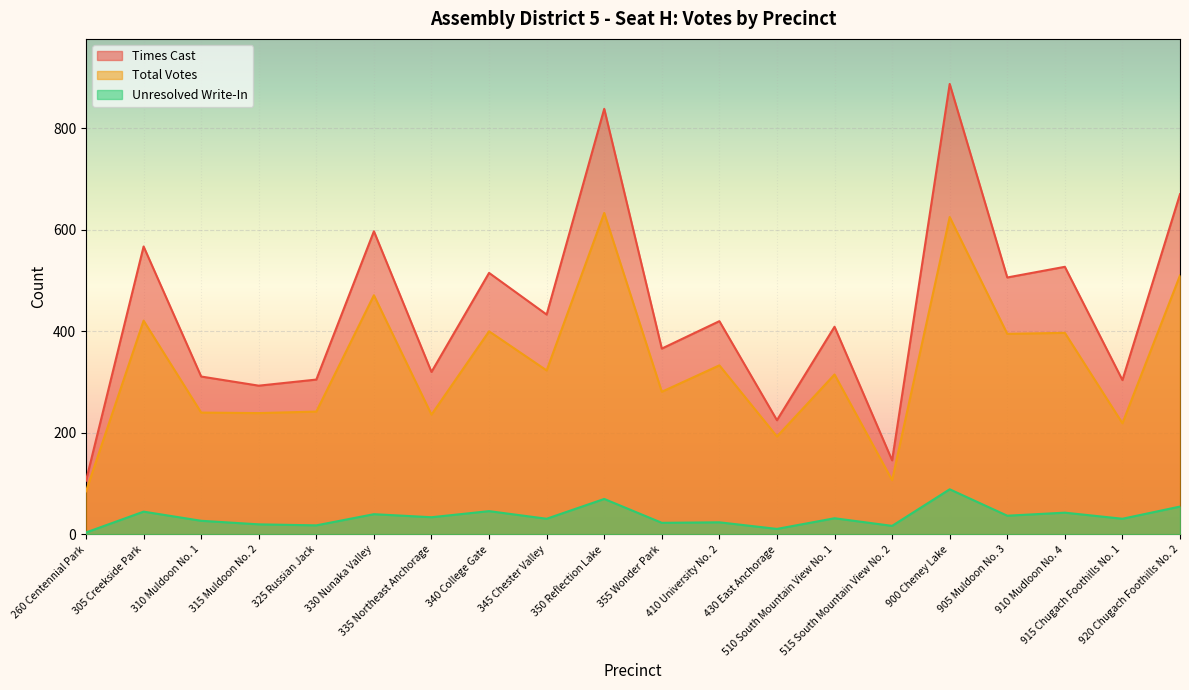

At which category does Unresolved Write-In reach its first local valley?

325 Russian Jack